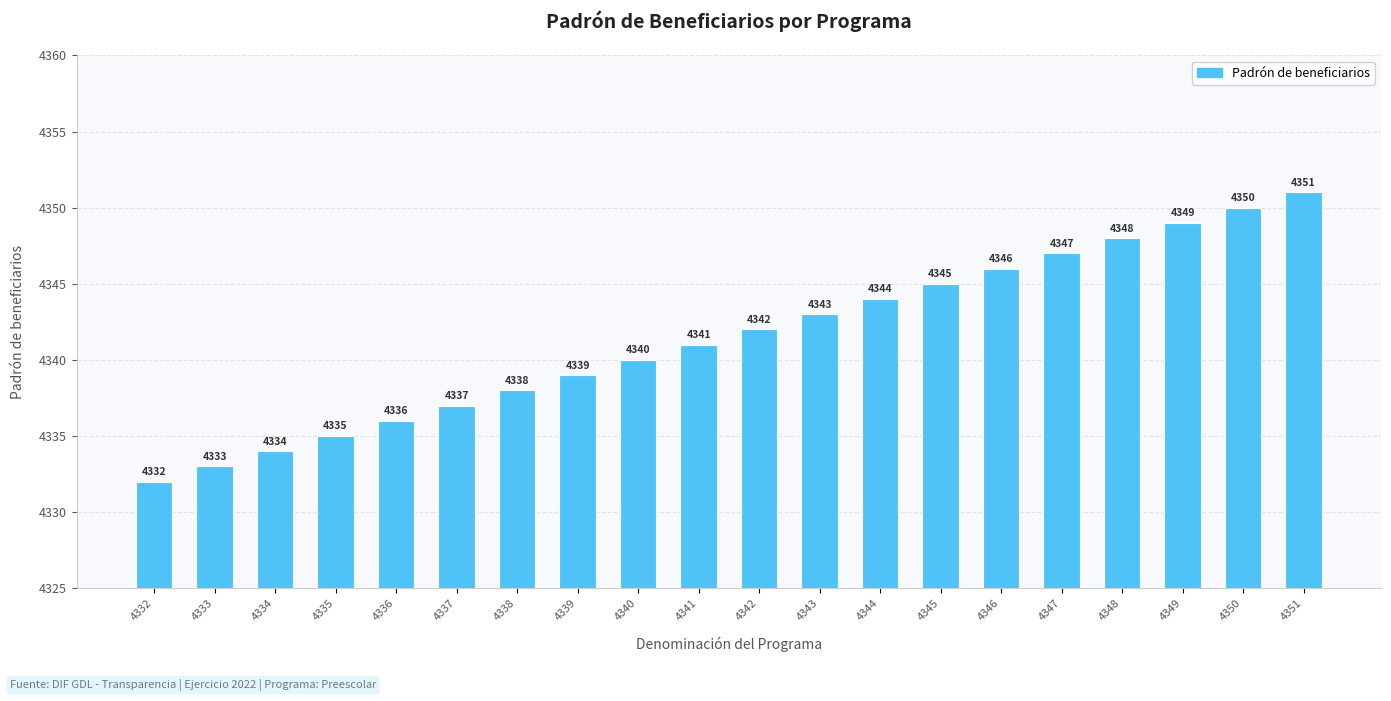

List the labels in order of value, largest first.

4351, 4350, 4349, 4348, 4347, 4346, 4345, 4344, 4343, 4342, 4341, 4340, 4339, 4338, 4337, 4336, 4335, 4334, 4333, 4332